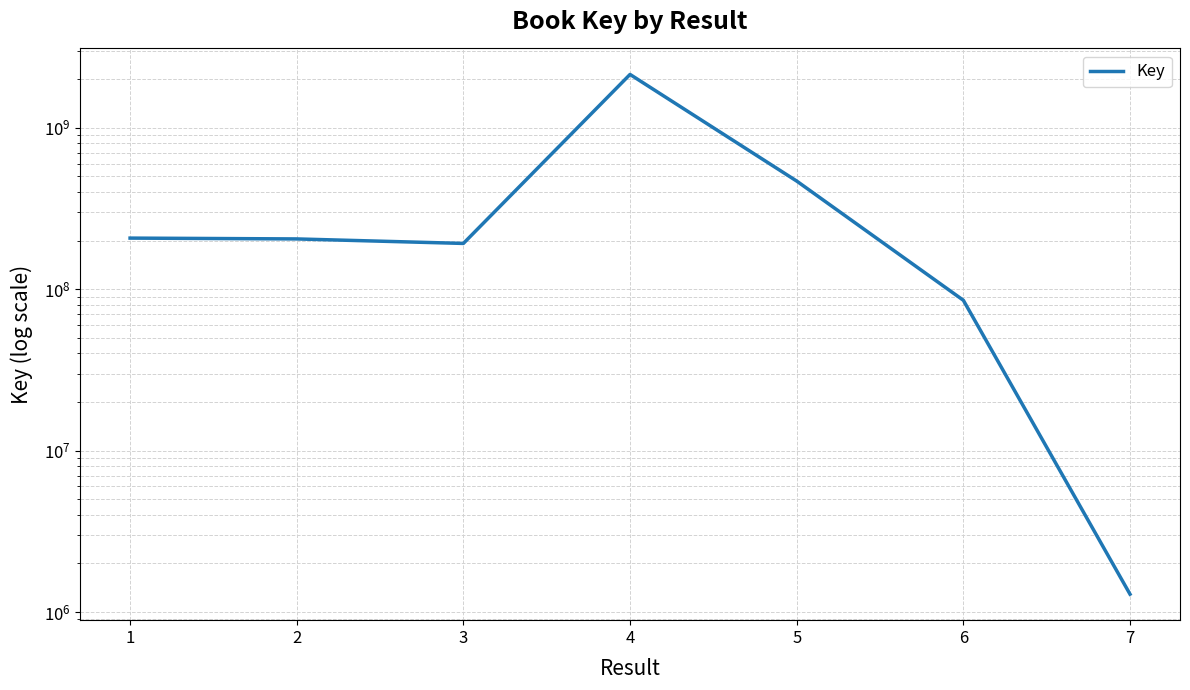

Which has a higher value, 3 or 4?

4